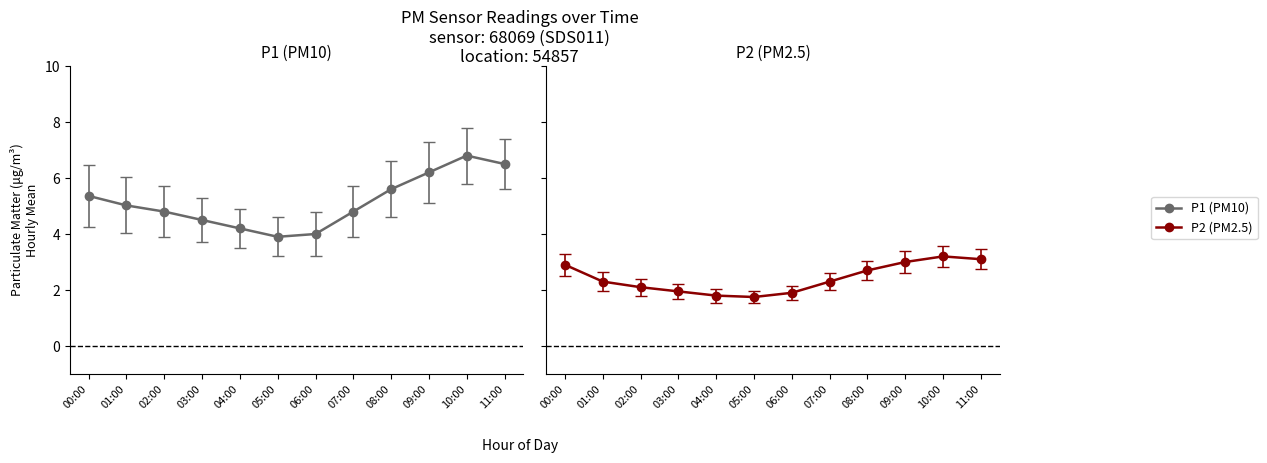

Is it true that P1 equals 5.1 at 01:00?

True